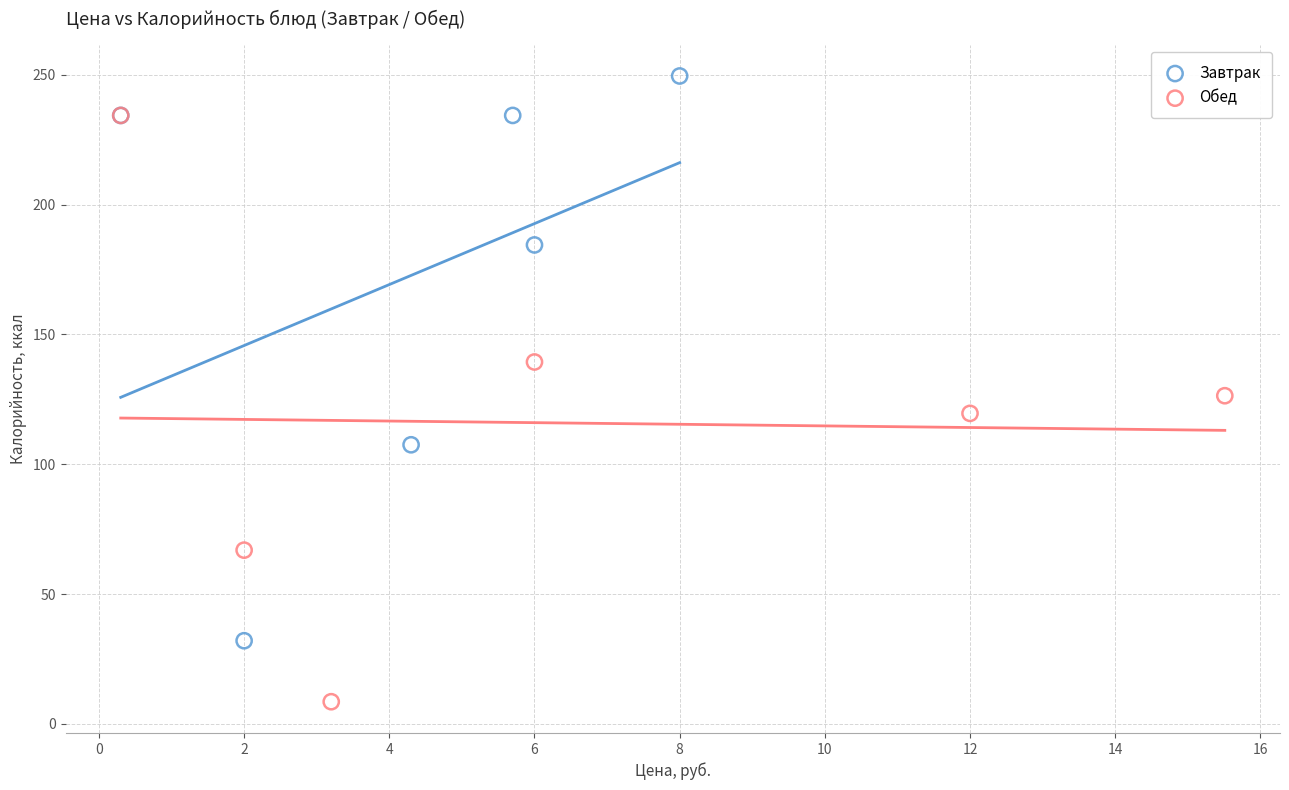

Which series reaches the maximum Y coordinate?

Завтрак